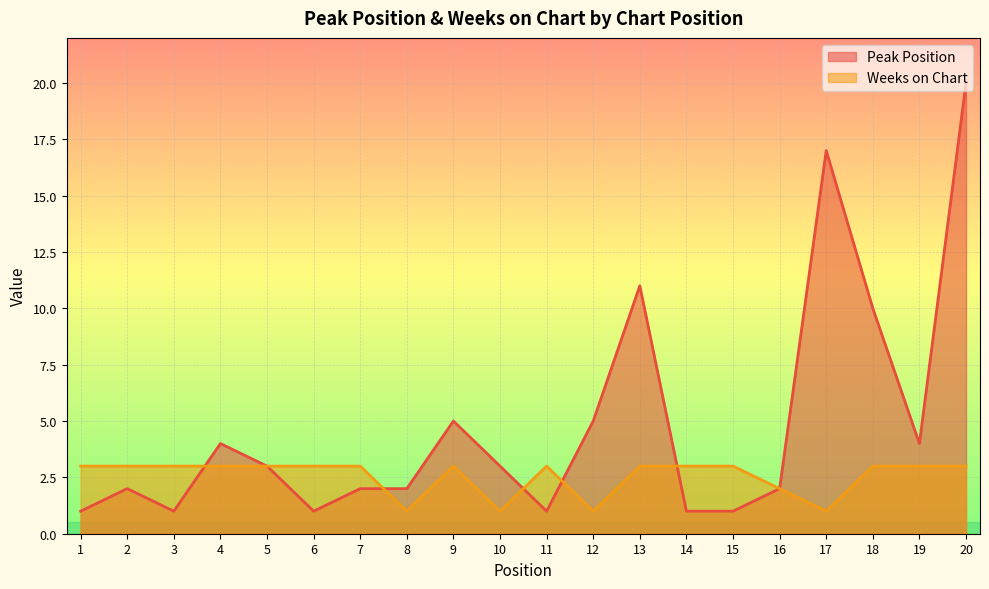

Which category has the lowest value in the Weeks on Chart series?

8